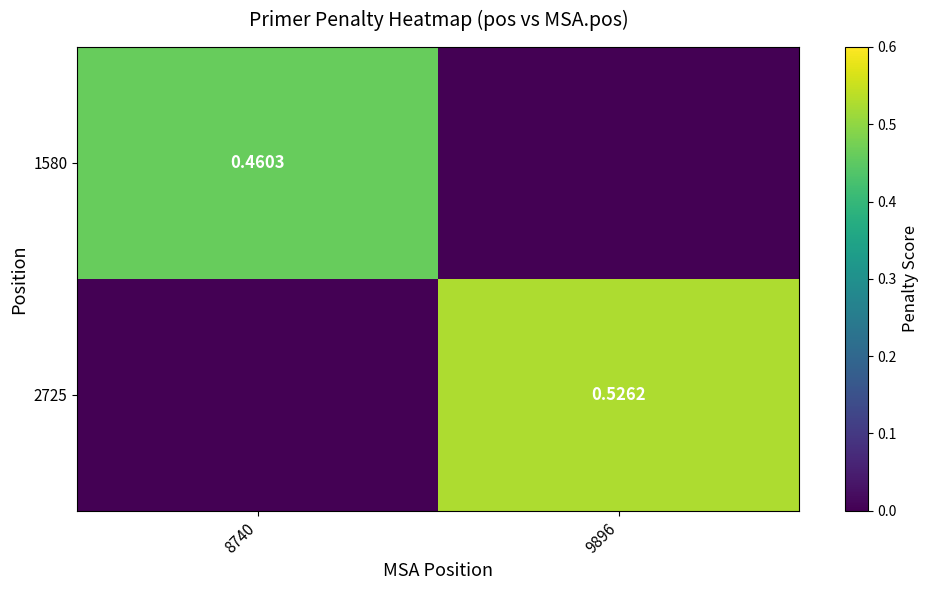

Which series has the largest range (max minus min)?

2725